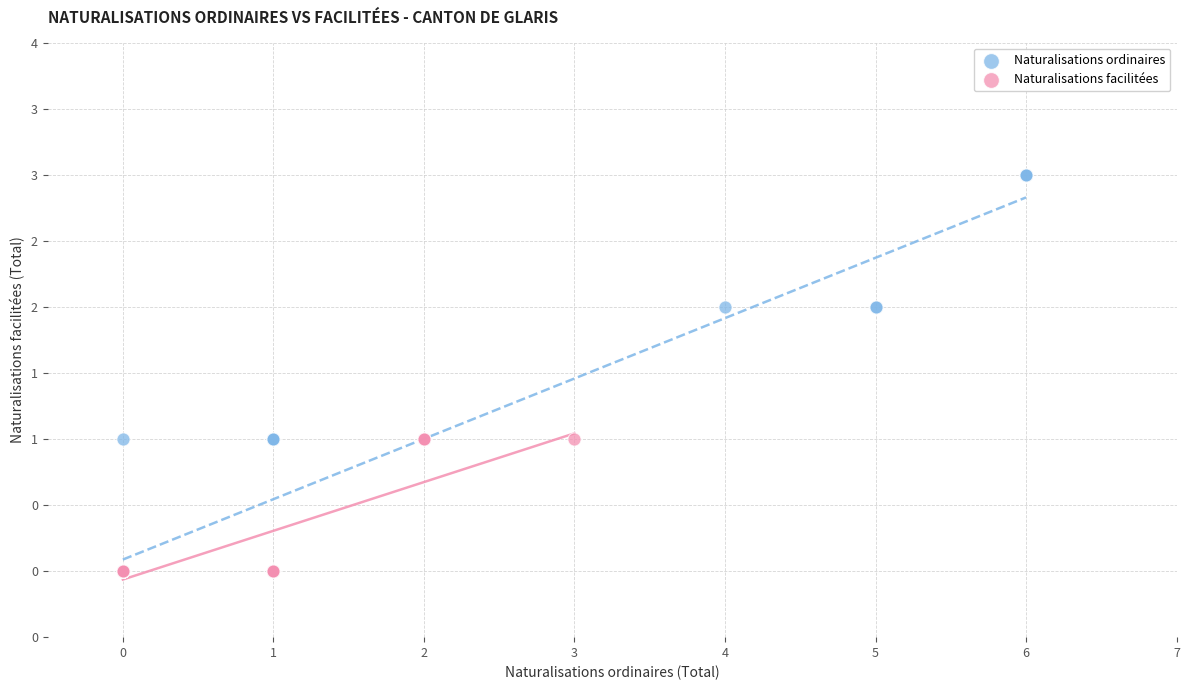

Which series has the largest Y range (max minus min)?

Naturalisations ordinaires